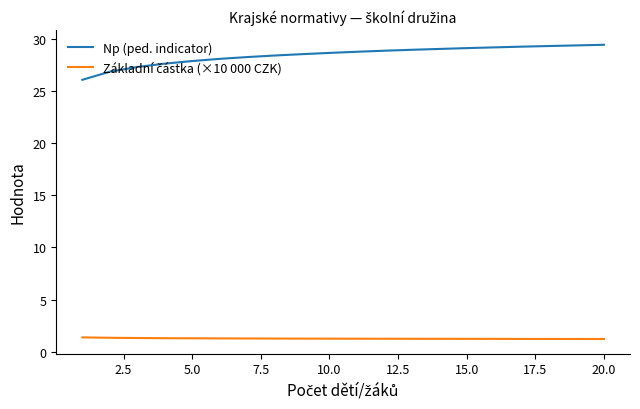

What is the smallest value displayed?

1.2